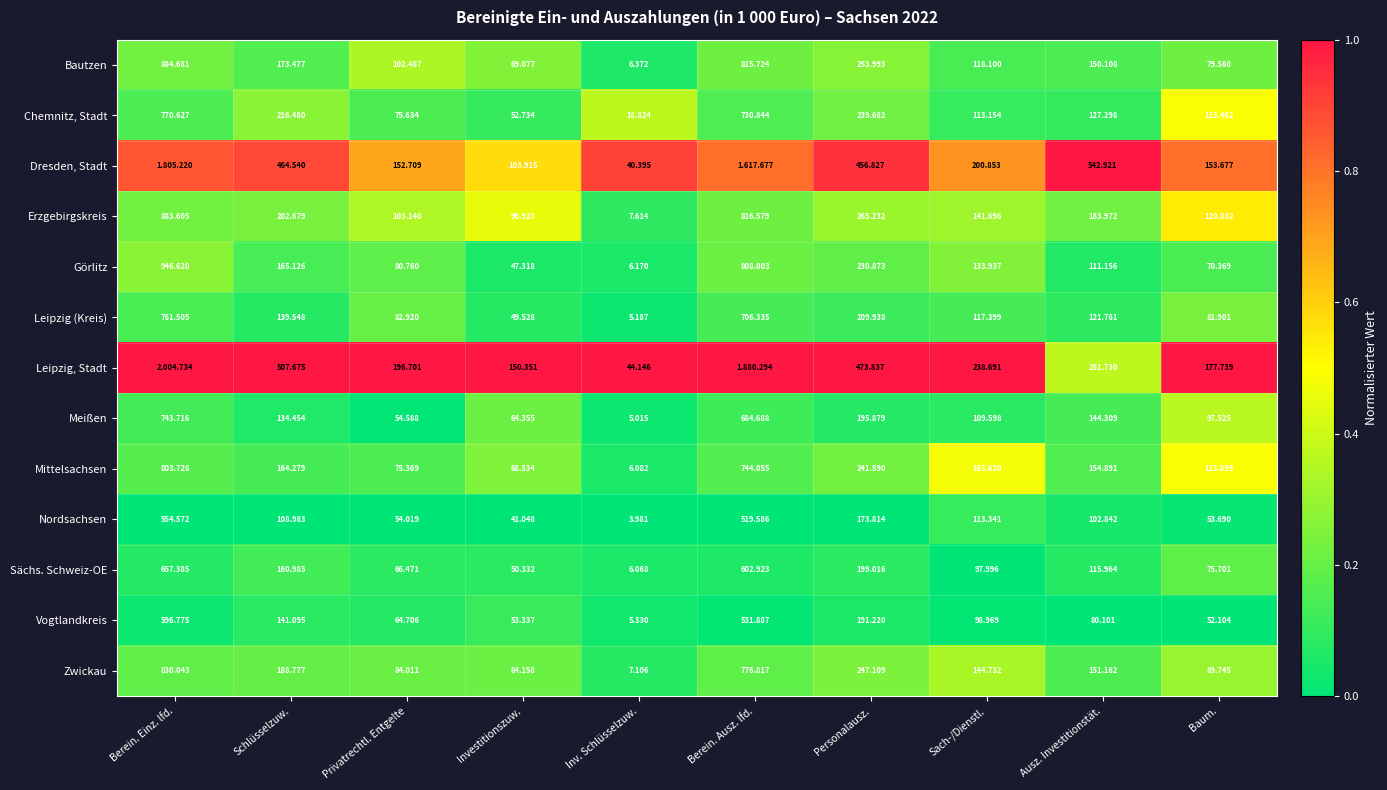

At which label is Leipzig (Kreis) closest to 383?

Personalausz.